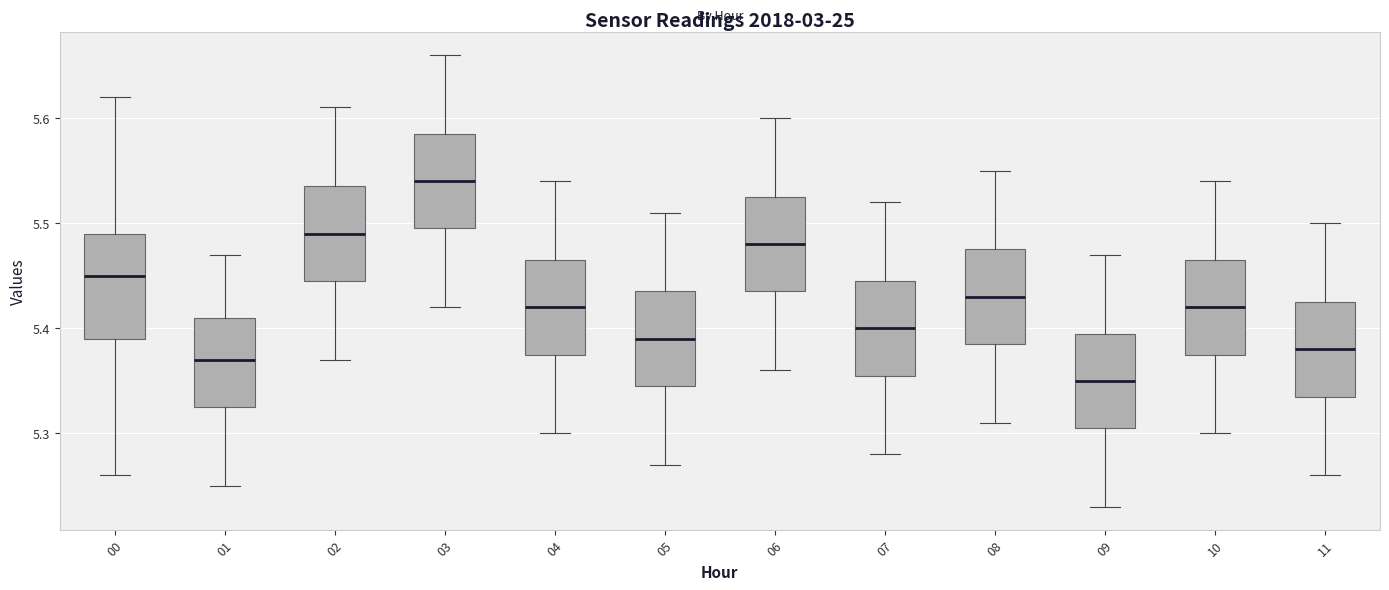

Which box's median line is the highest?

03